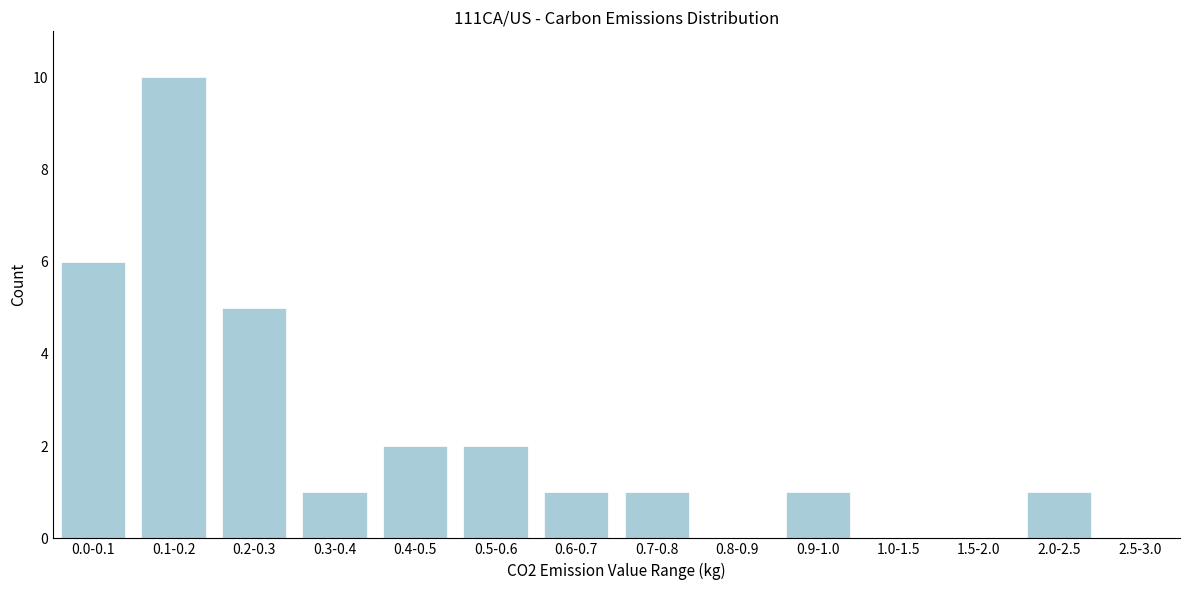

Reading left to right, list all the values displayed in this chart.

0.0-0.1=6	0.1-0.2=10	0.2-0.3=5	0.3-0.4=1	0.4-0.5=2	0.5-0.6=2	0.6-0.7=1	0.7-0.8=1	0.8-0.9=0	0.9-1.0=1	1.0-1.5=0	1.5-2.0=0	2.0-2.5=1	2.5-3.0=0